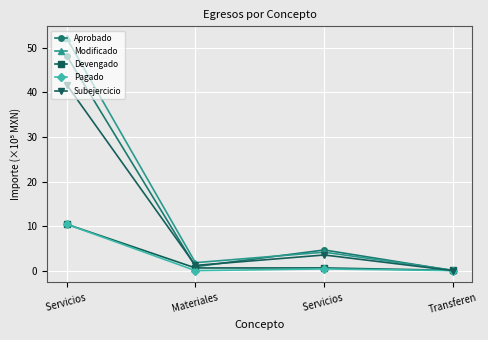

At how many categories does at least one series exceed 49?

1